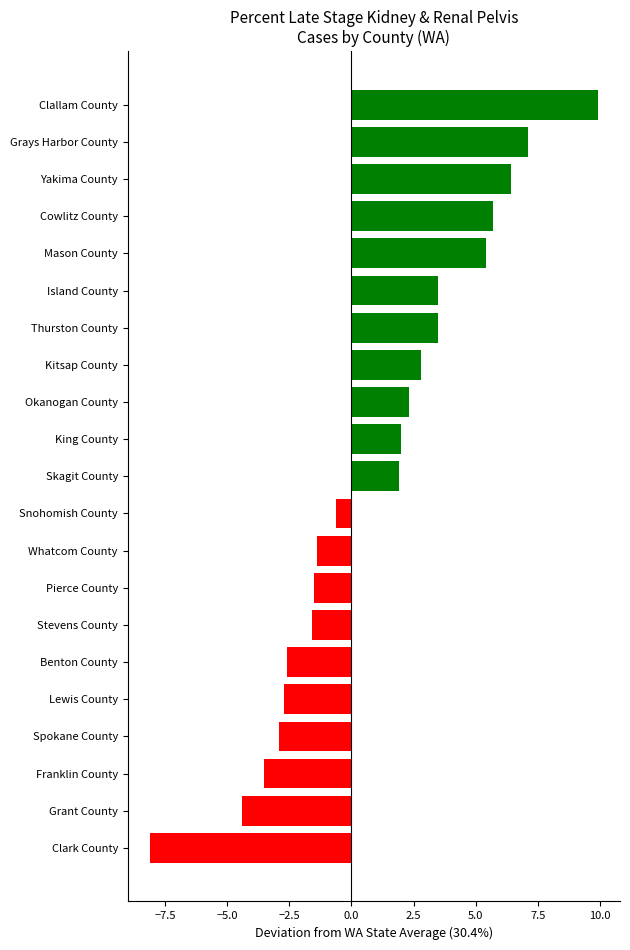

True or false: the data shows -3.5 at Franklin County.

True